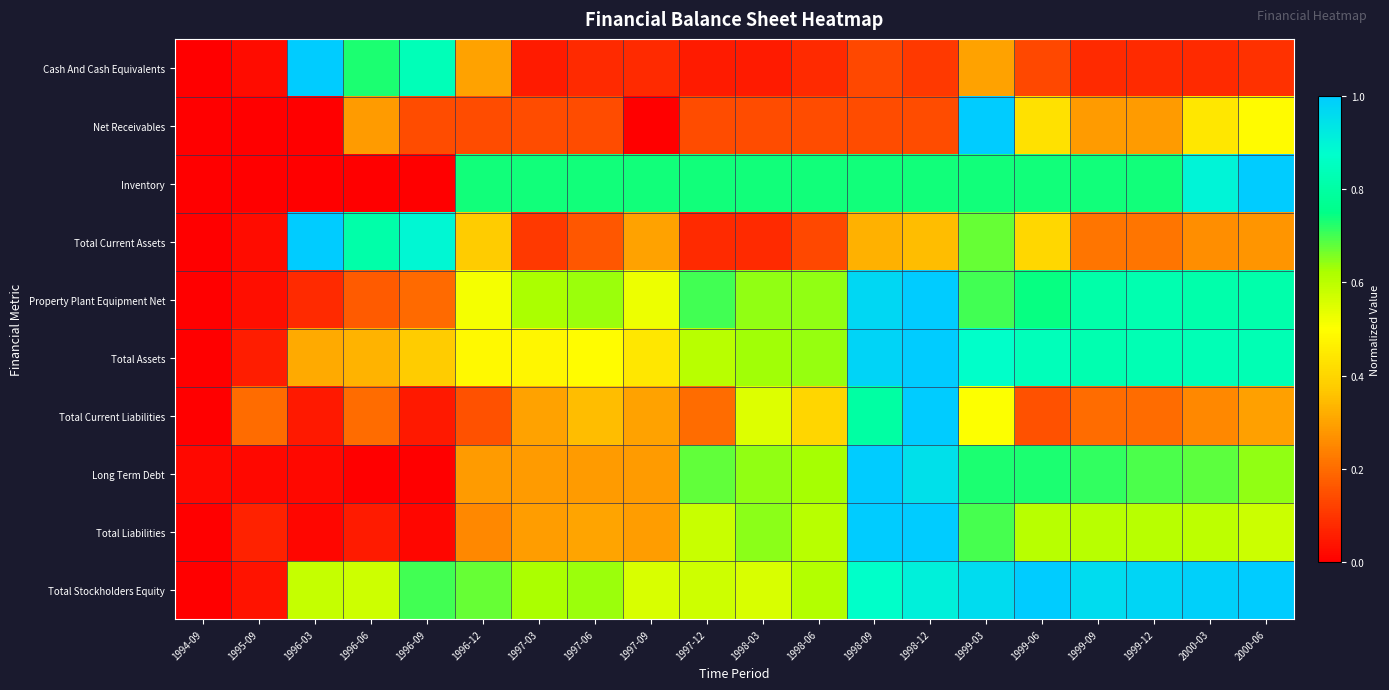

At which category does the chart reach its peak across all series?

1996-03